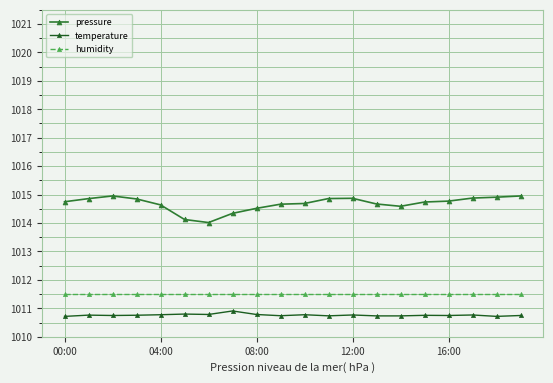

At how many categories does at least one series exceed 1013?

20